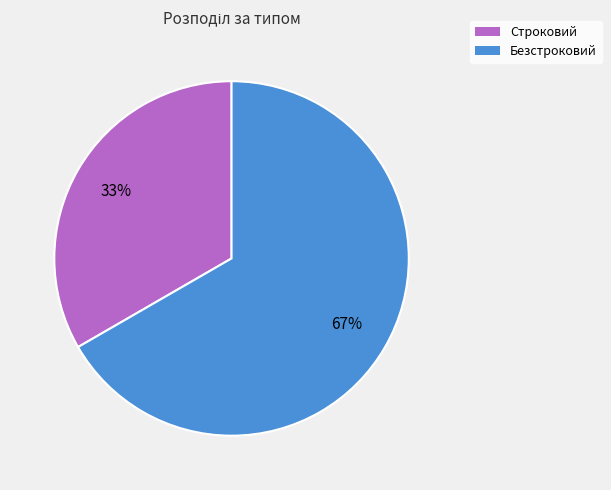

To the nearest percent, what is the average slice percentage?

50%